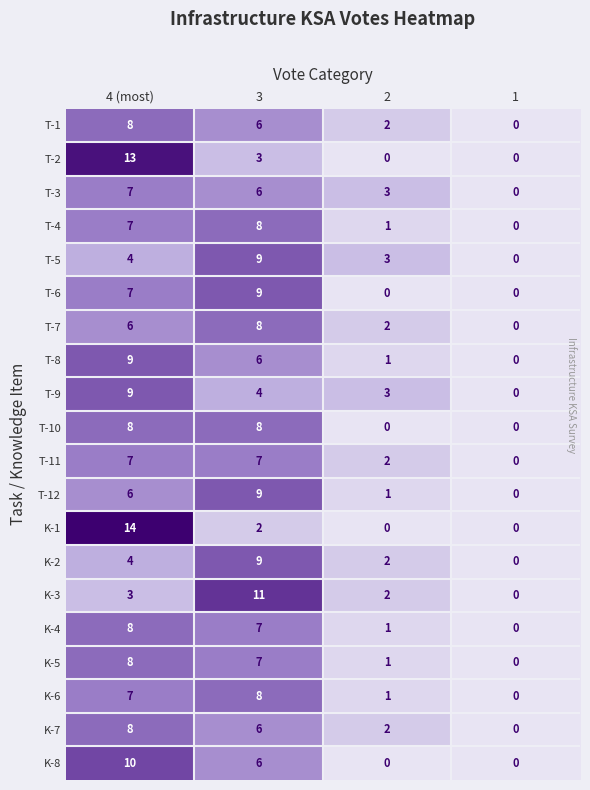

Count the number of categories in the chart.

4